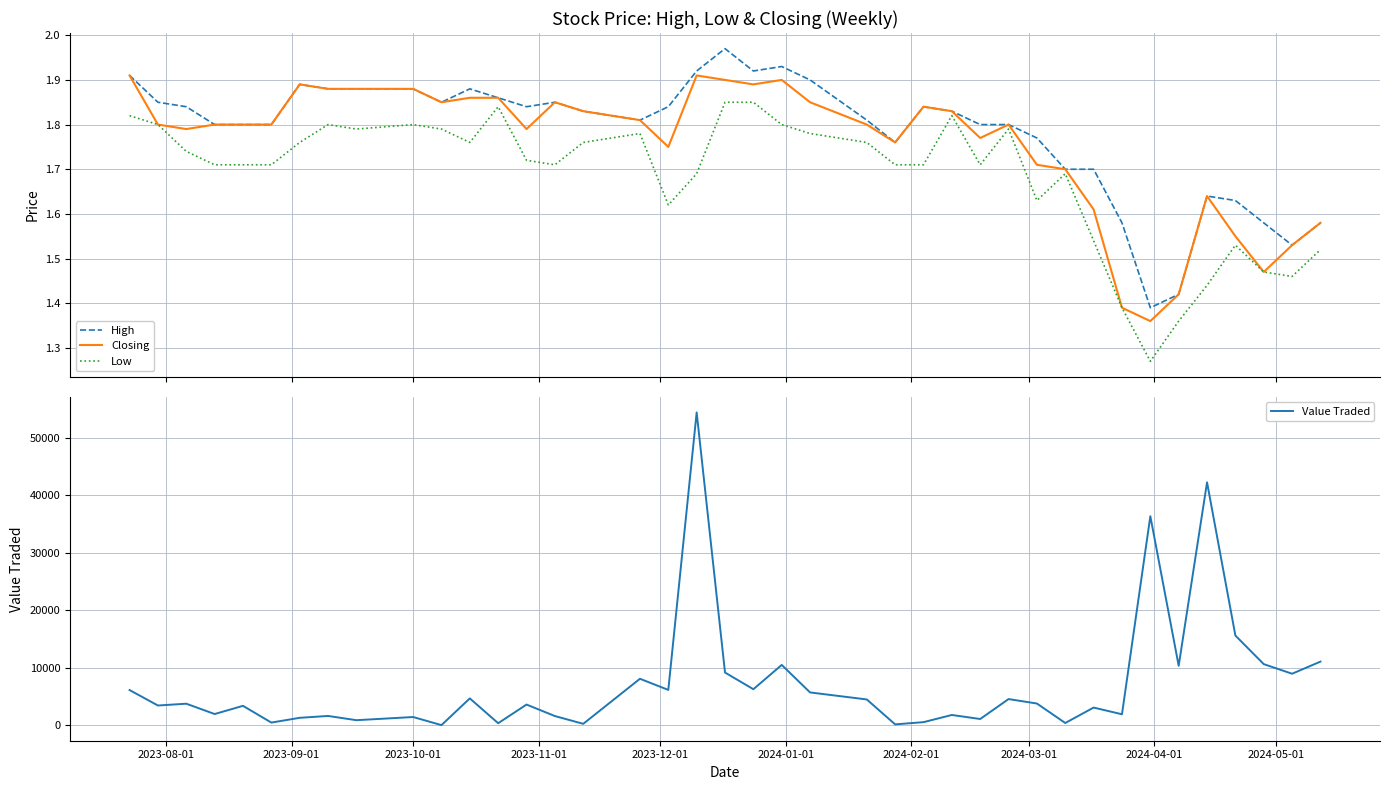

What is the difference between the maximum and second lowest values in the High series?

0.6